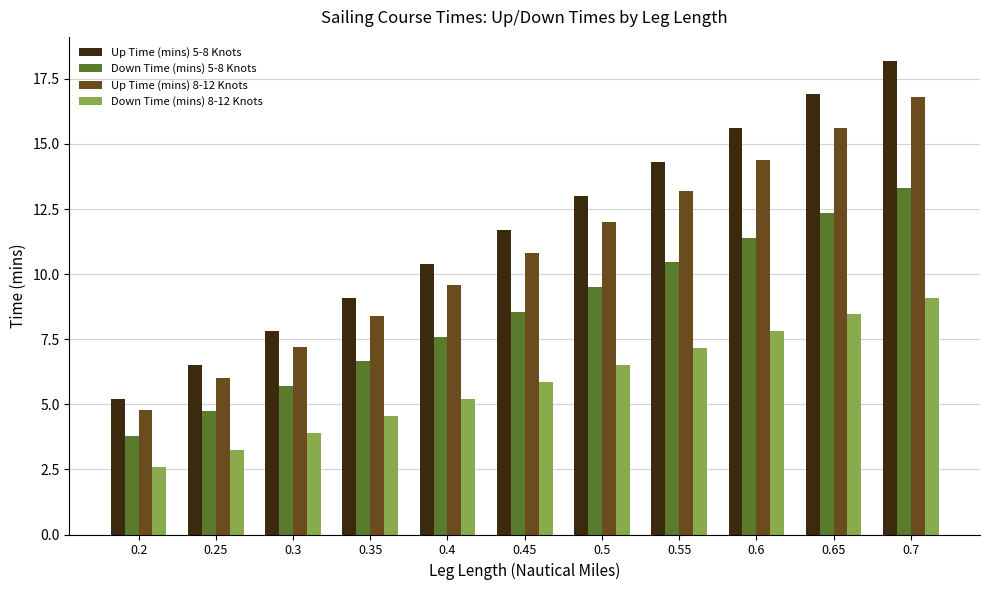

The Up Time (mins) 5-8 Knots series shows 13.0 at 0.5. True or false?

True